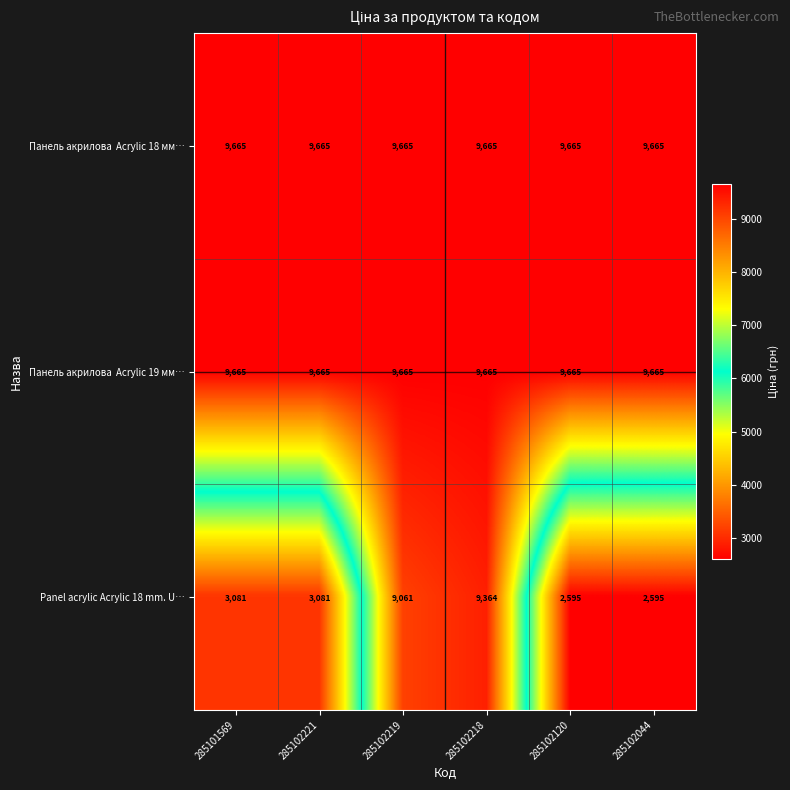

At how many categories does at least one series exceed 7803?

6